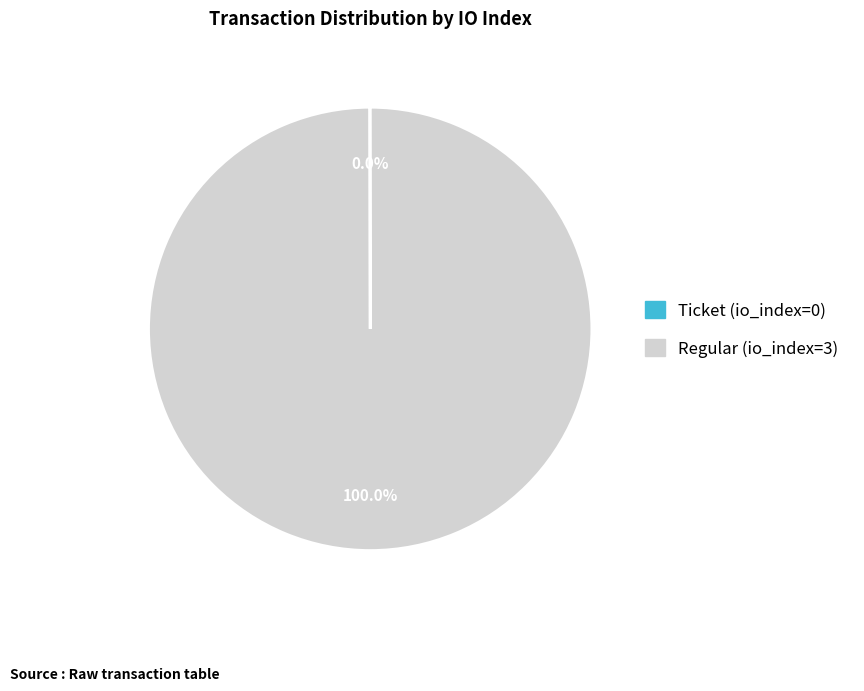

Which slice is the largest?

Regular (io_index=3)